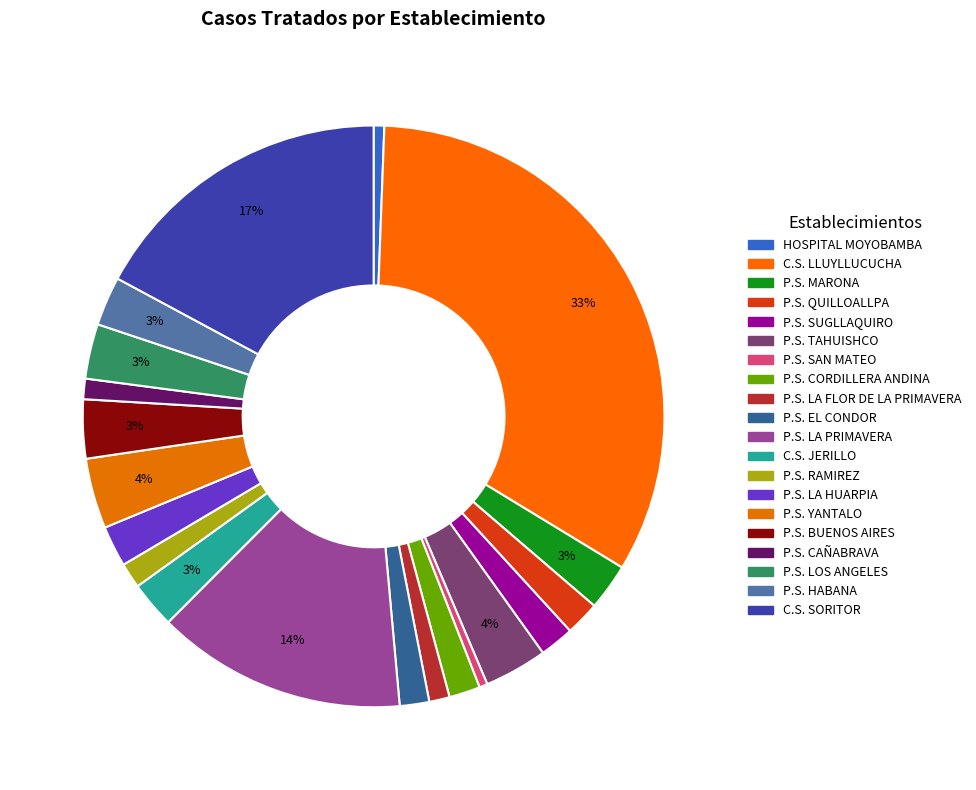

Which category has the biggest portion of the pie?

C.S. LLUYLLUCUCHA